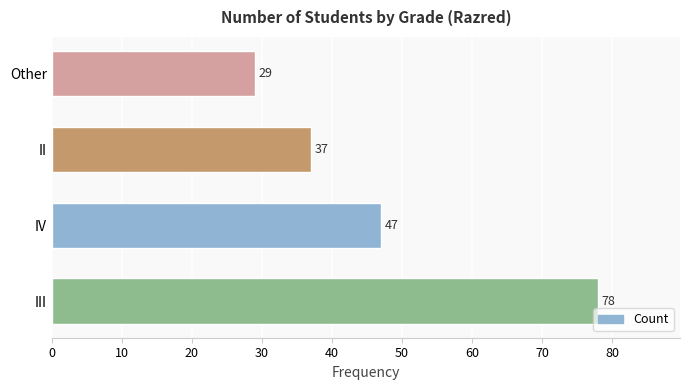

The value at III is 132. True or false?

False